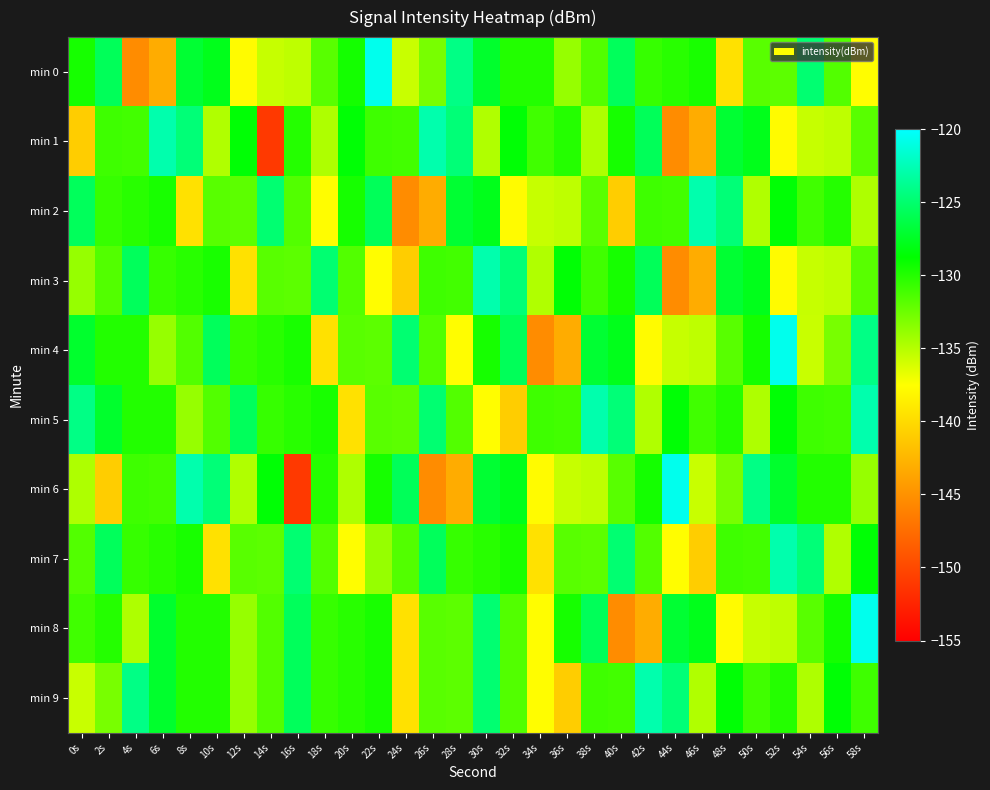

Rank the series at 0s from lowest to highest value.

min 1, min 9, min 6, min 3, min 7, min 8, min 0, min 4, min 2, min 5